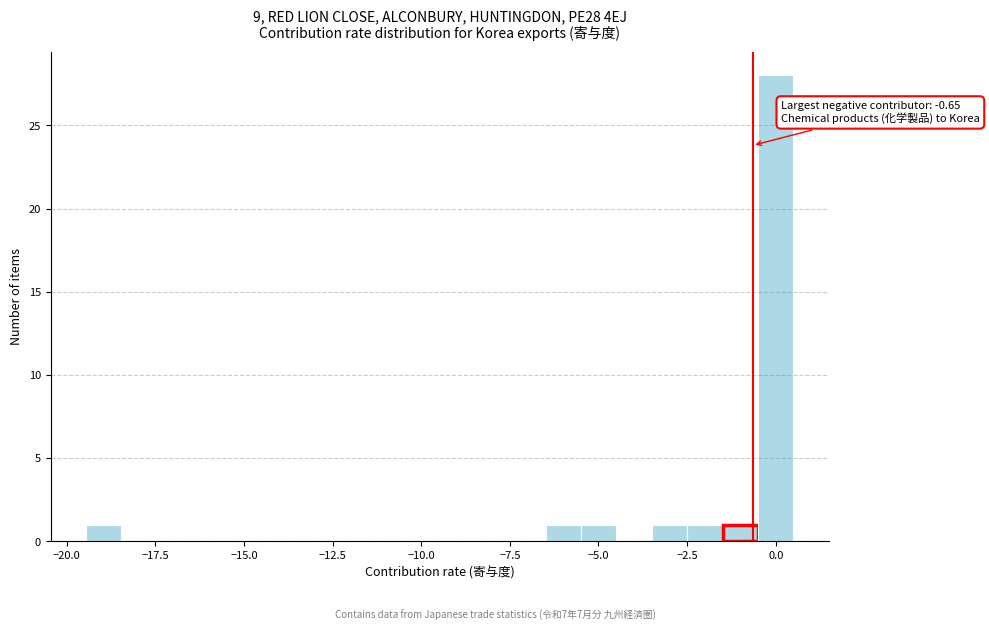

Read against the x-axis, roughly where is the centre of the tallest bar?

0.0